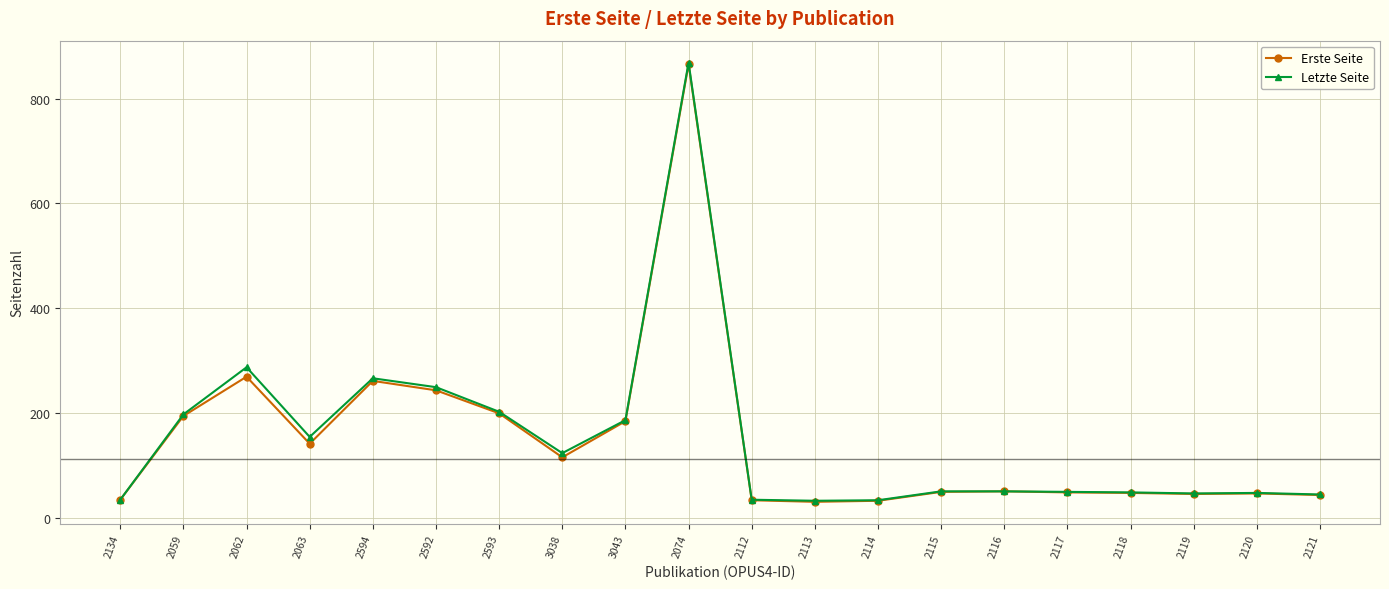

What is the sum of all Erste Seite values?

2929